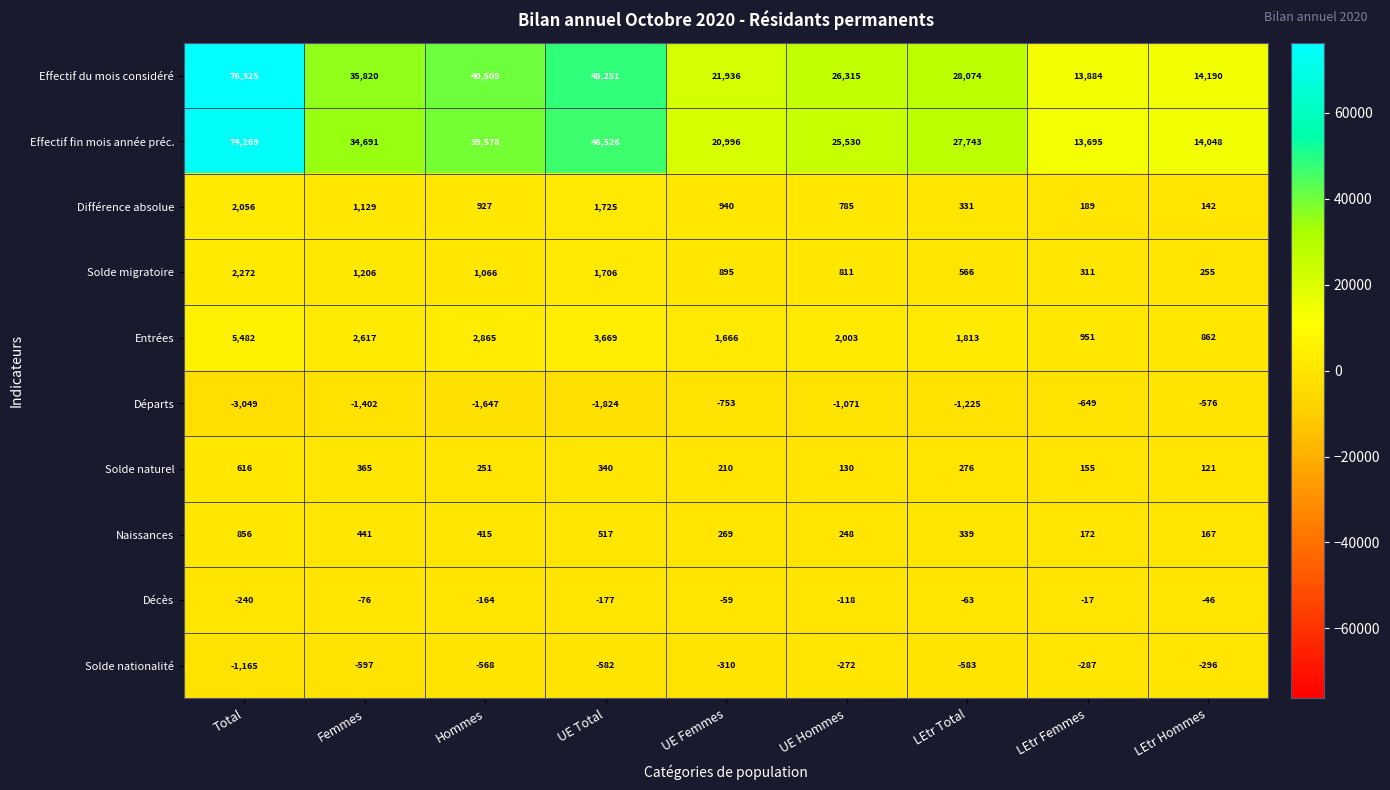

What is the maximum value shown in the chart?

76325